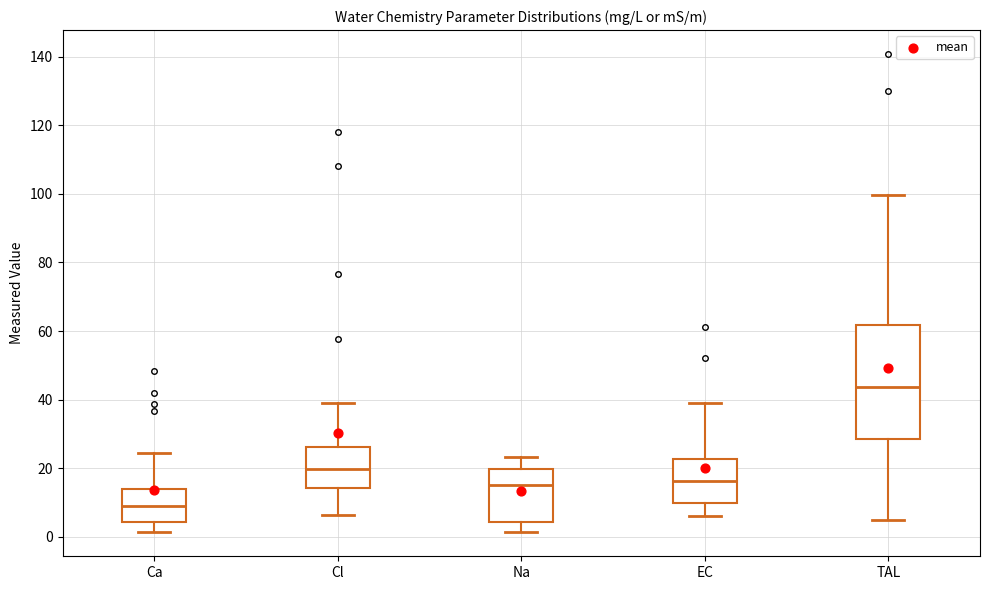

Where is the lower edge of the box for Ca on the y-axis? The values are not printed on the chart, so give them approximately, as read against the axis.

4